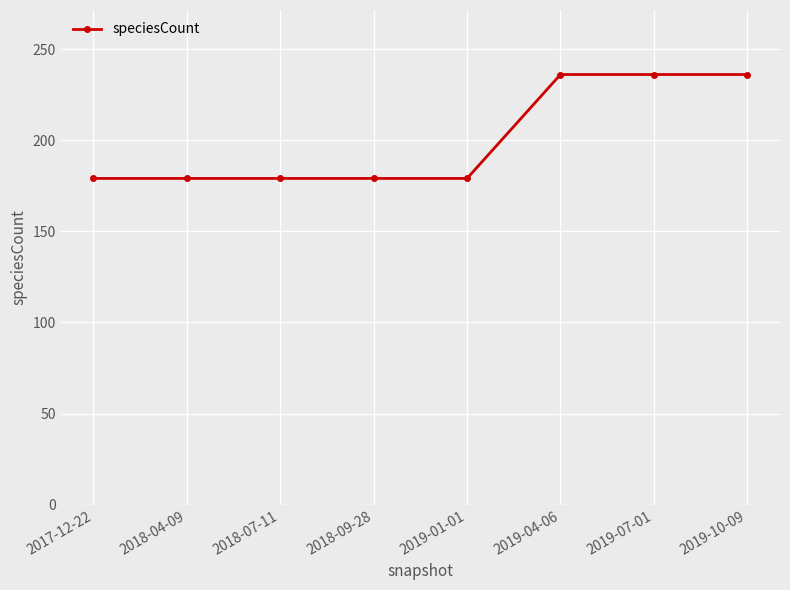

Reading left to right, what are all the values shown in this chart?

179	179	179	179	179	236	236	236